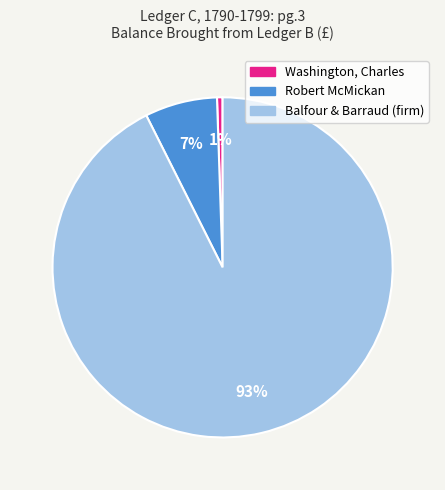

To the nearest percent, what is the difference between the Robert McMickan and Washington, Charles slice percentages?

6%